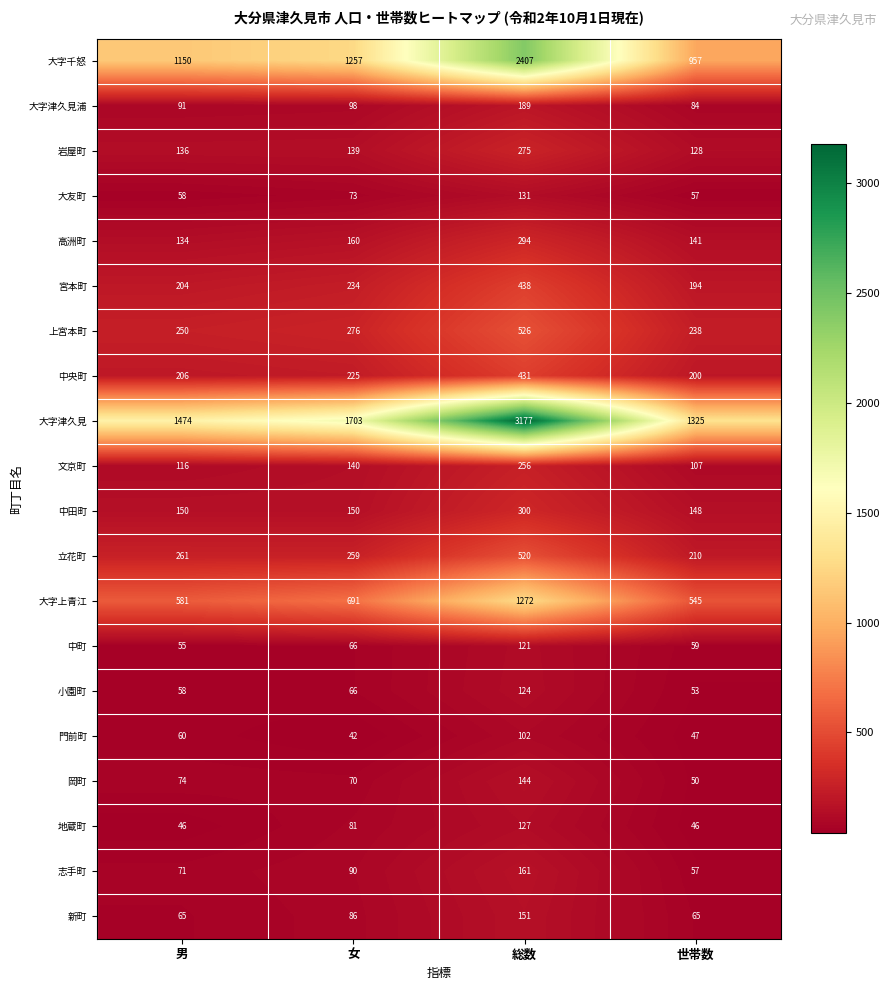

Which series changed the most between 女 and 総数?

大字津久見